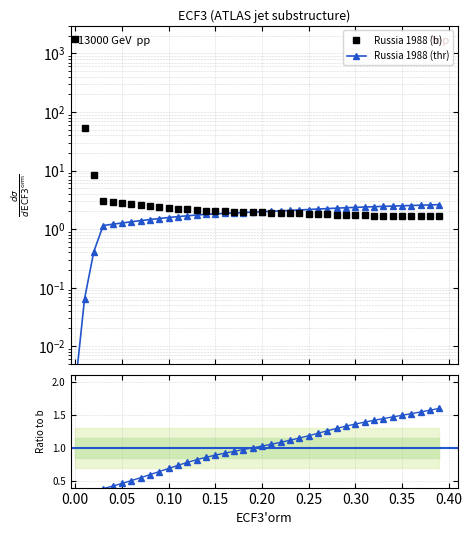

After their last crossing, which series has the higher values: b or thr?

thr